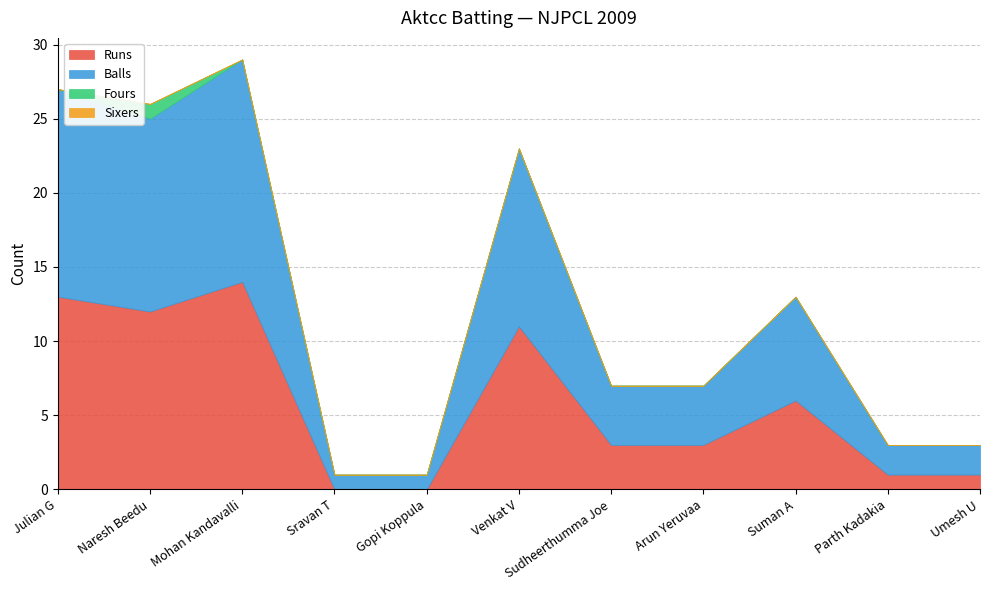

List the labels in order of Balls value, largest first.

Mohan Kandavalli, Julian G, Naresh Beedu, Venkat V, Suman A, Sudheerthumma Joe, Arun Yeruvaa, Parth Kadakia, Umesh U, Sravan T, Gopi Koppula